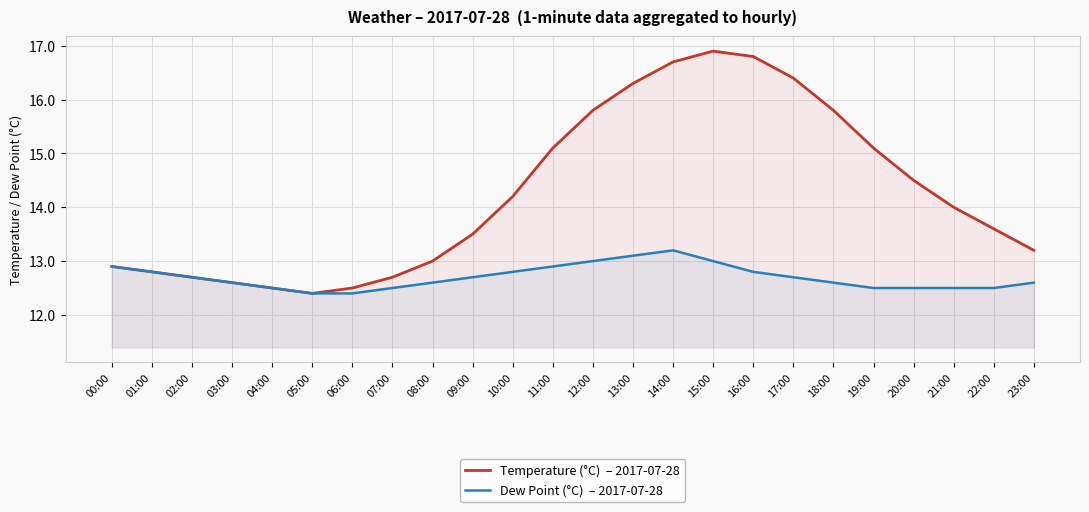

What is the sum of the Temperature (°C)  – 2017-07-28 values at 19:00 and 00:00?

28.0